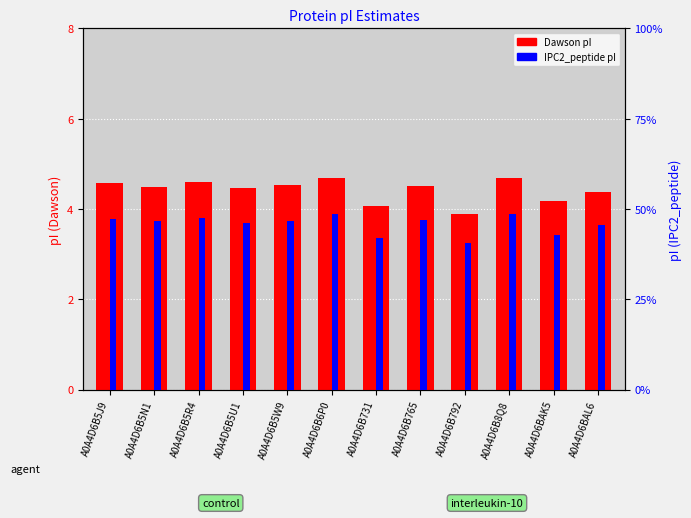

What is the difference between the Dawson values at A0A4D6B5U1 and A0A4D6B5J9?

0.1